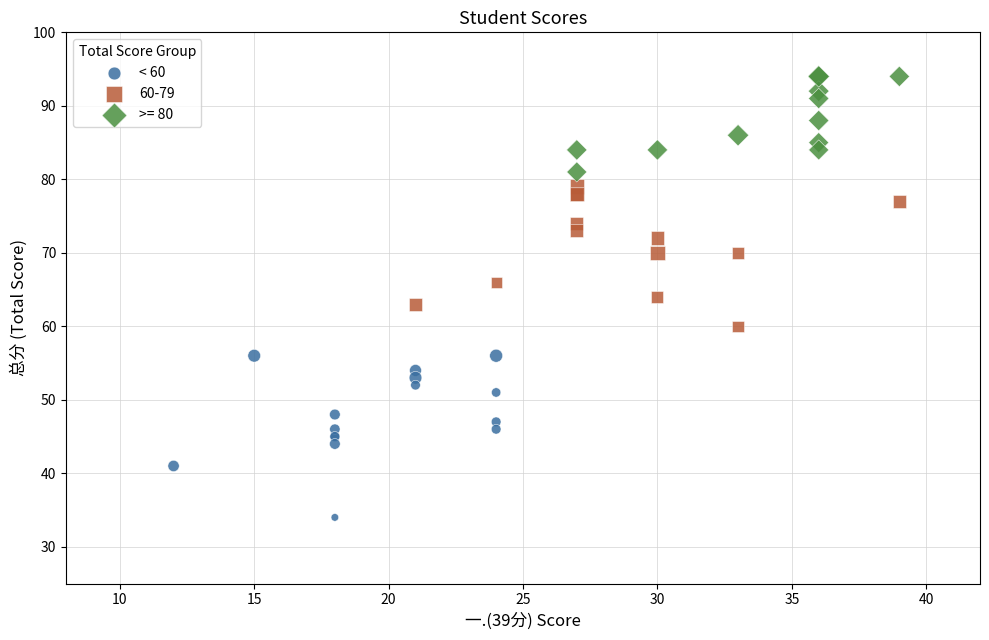

Which series reaches the maximum Y coordinate?

>= 80